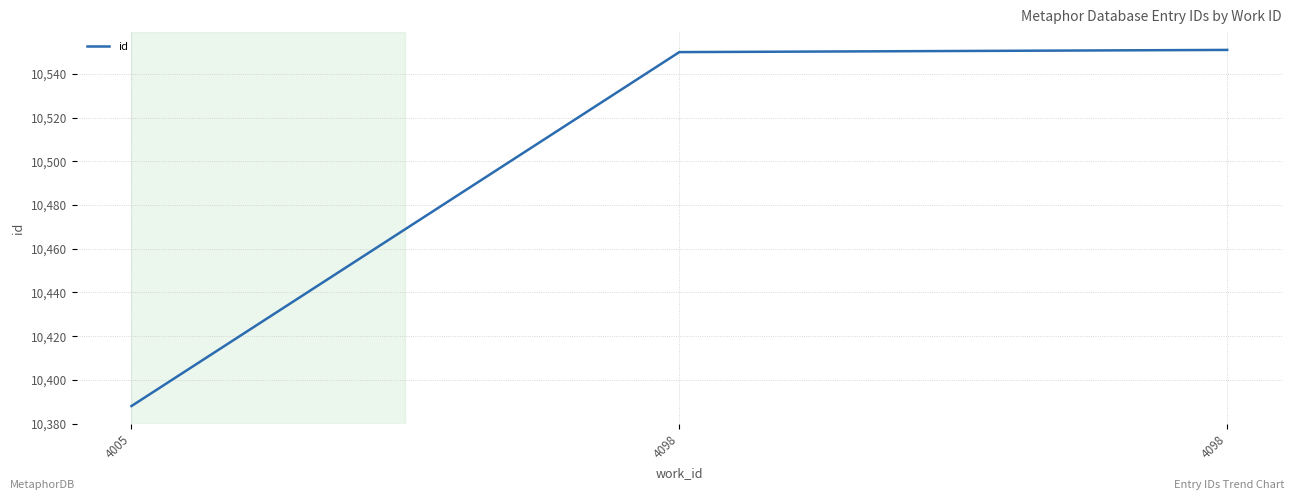

List the labels in order of value, largest first.

4098, 4098, 4005